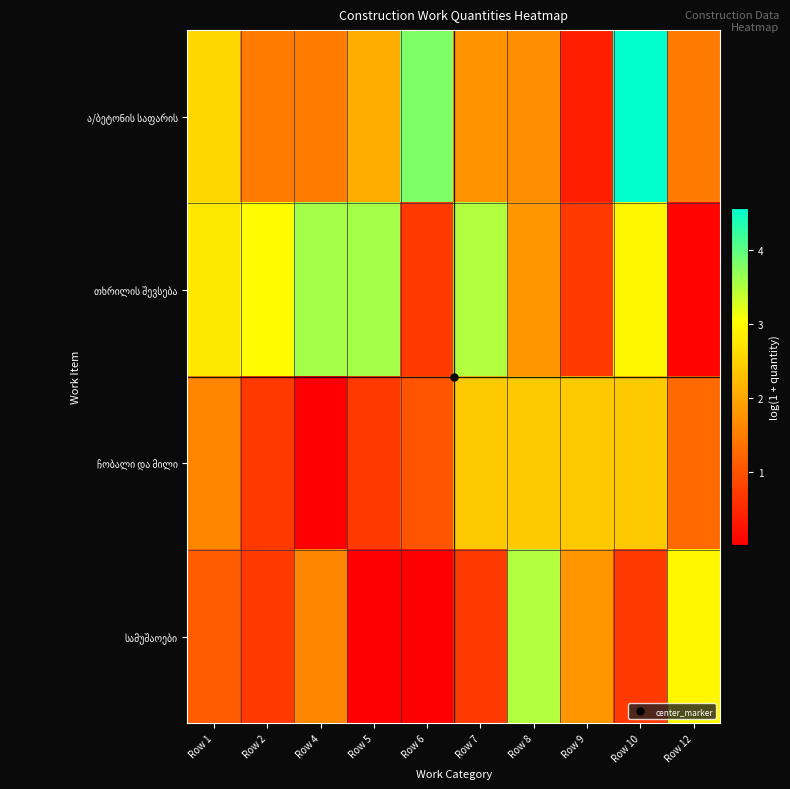

Which label corresponds to the smallest value in the chart?

Row 4